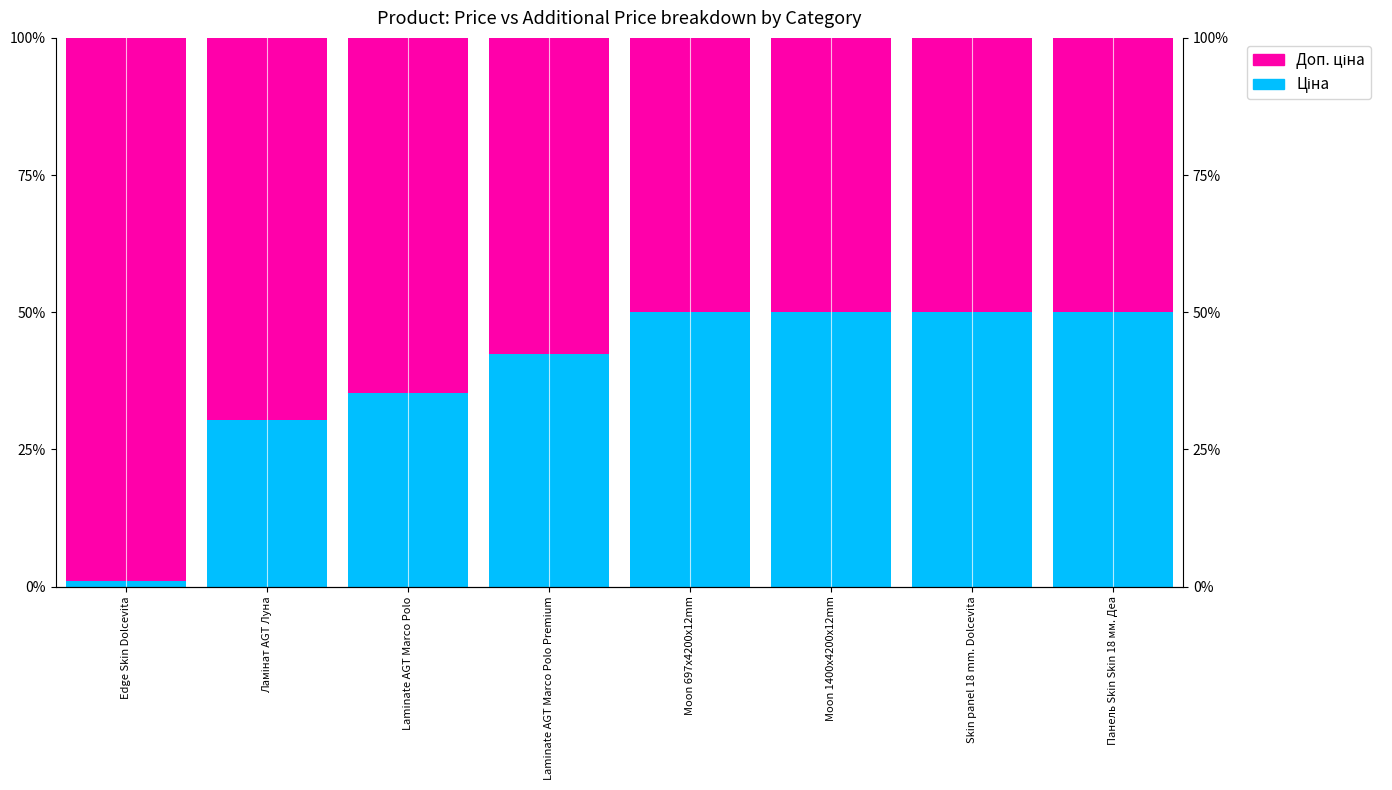

What is the label of the 2nd bar from the left?

Ламінат AGT Луна